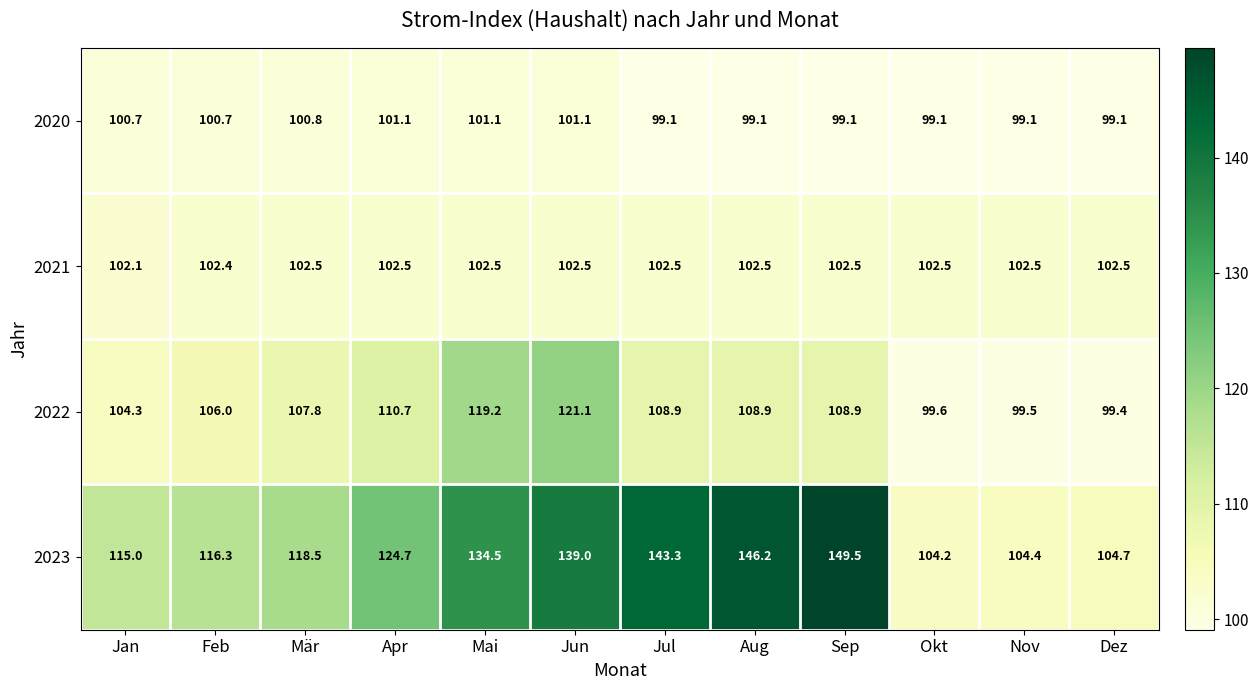

The value of 2022 at Okt is 132.5. True or false?

False